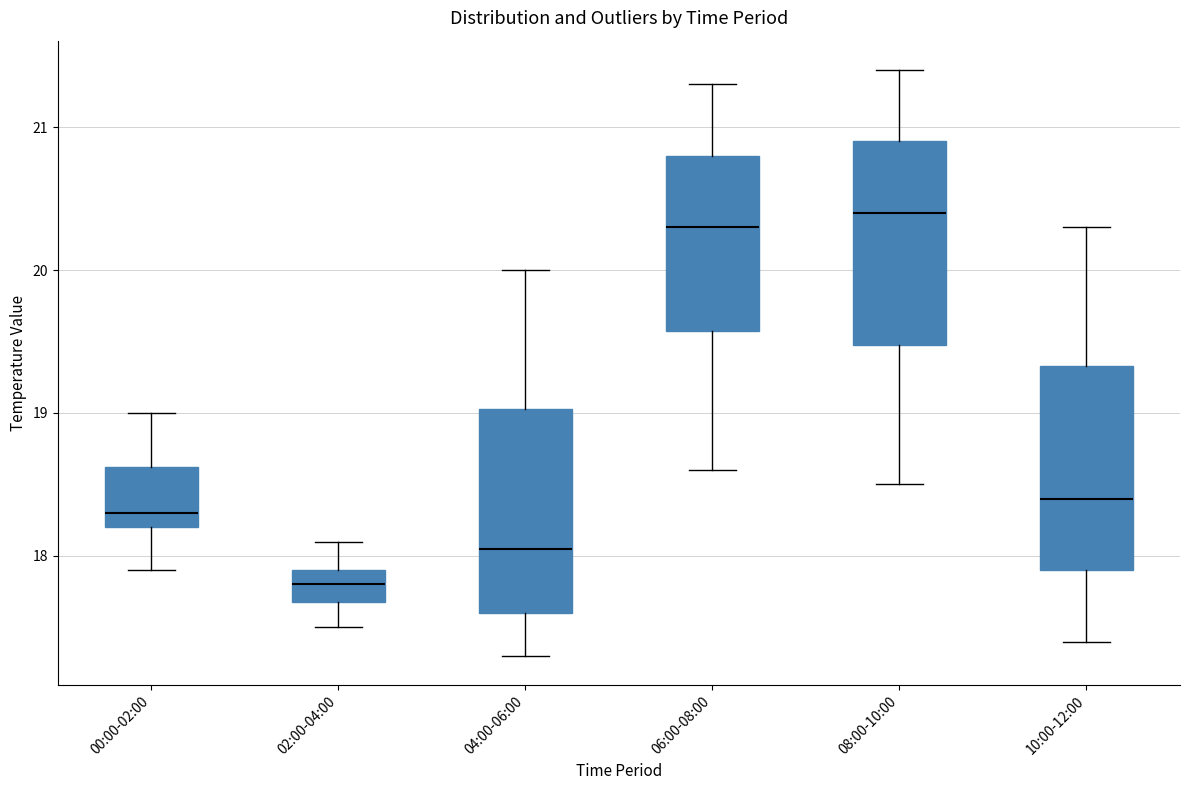

Reading left to right, read every box against the y-axis: the position of its median line, the range the box covers, and the ends of its whiskers. The values are not printed on the chart, so give them approximately, as read against the axis.

00:00-02:00: median 18.3, box 18.2 to 18.6, whiskers 17.9 to 19.0
02:00-04:00: median 17.8, box 17.7 to 17.9, whiskers 17.5 to 18.1
04:00-06:00: median 18.1, box 17.6 to 19.0, whiskers 17.3 to 20.0
06:00-08:00: median 20.3, box 19.6 to 20.8, whiskers 18.6 to 21.3
08:00-10:00: median 20.4, box 19.5 to 20.9, whiskers 18.5 to 21.4
10:00-12:00: median 18.4, box 17.9 to 19.3, whiskers 17.4 to 20.3